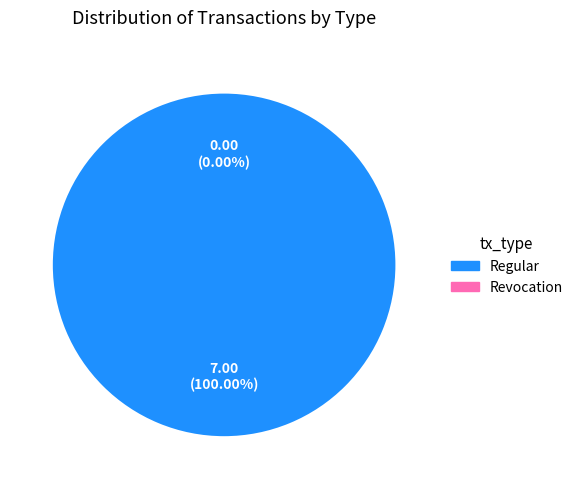

Between Regular and Revocation, which is larger?

Regular